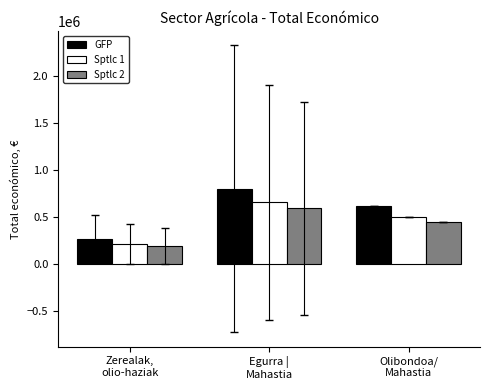

How many values in the GFP series are below 615375?

1